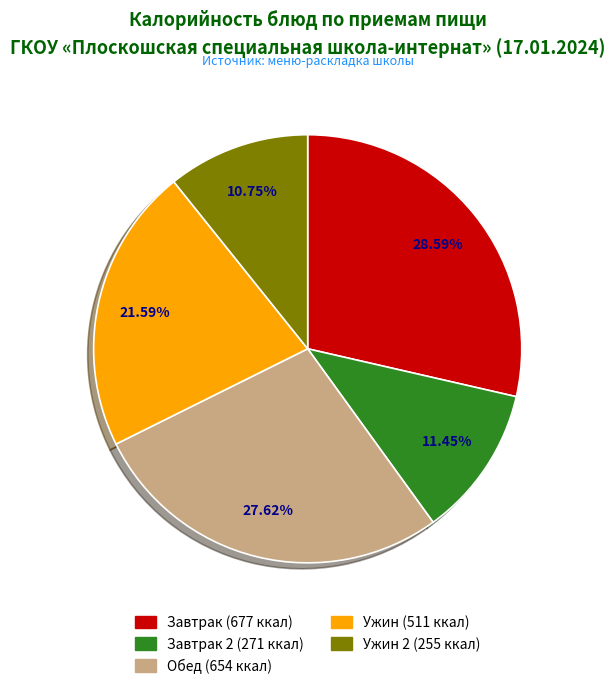

Is there a majority slice in this chart?

No